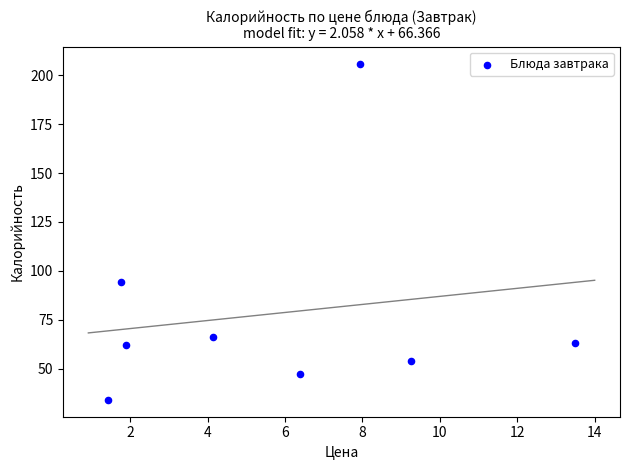

What Y value in the scatter plot is closest to 120?

94.2